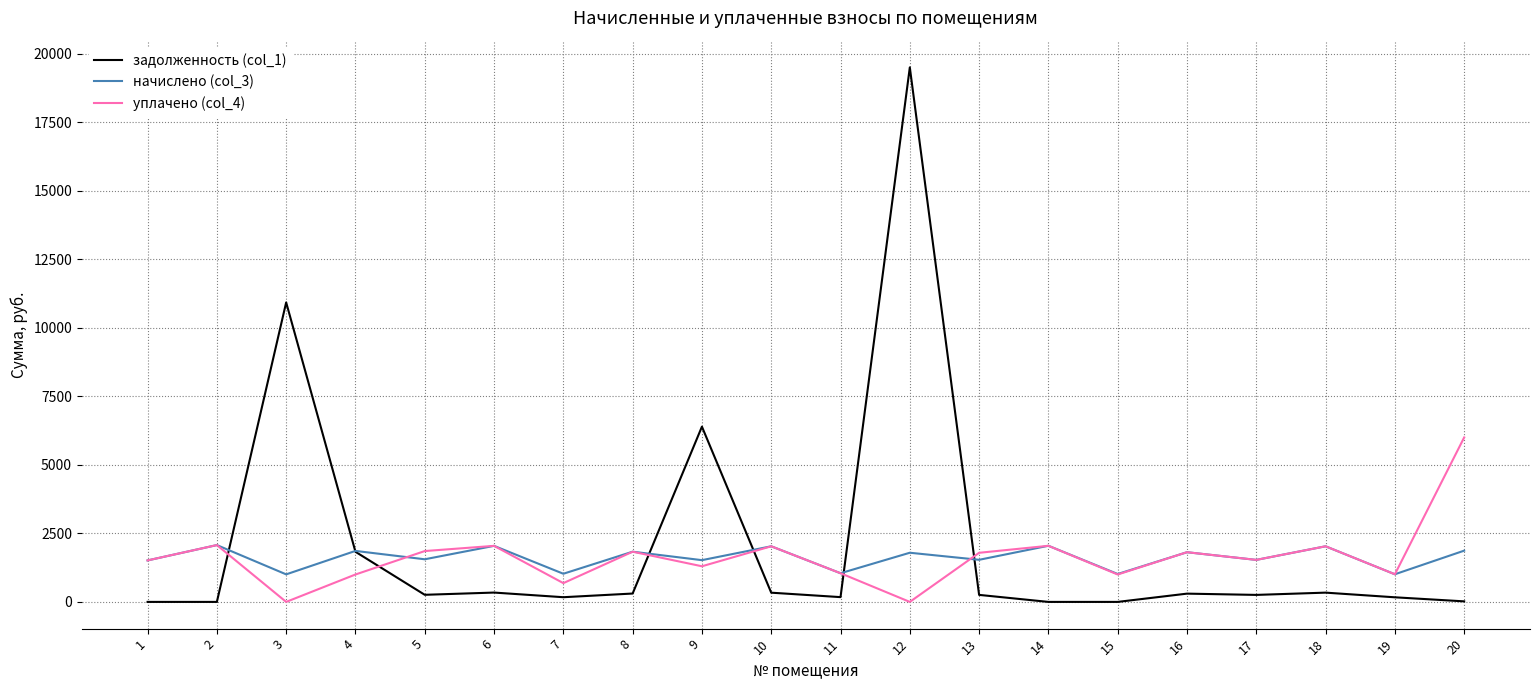

What are all the series names shown in the legend?

задолженность (col_1), начислено (col_3), уплачено (col_4)